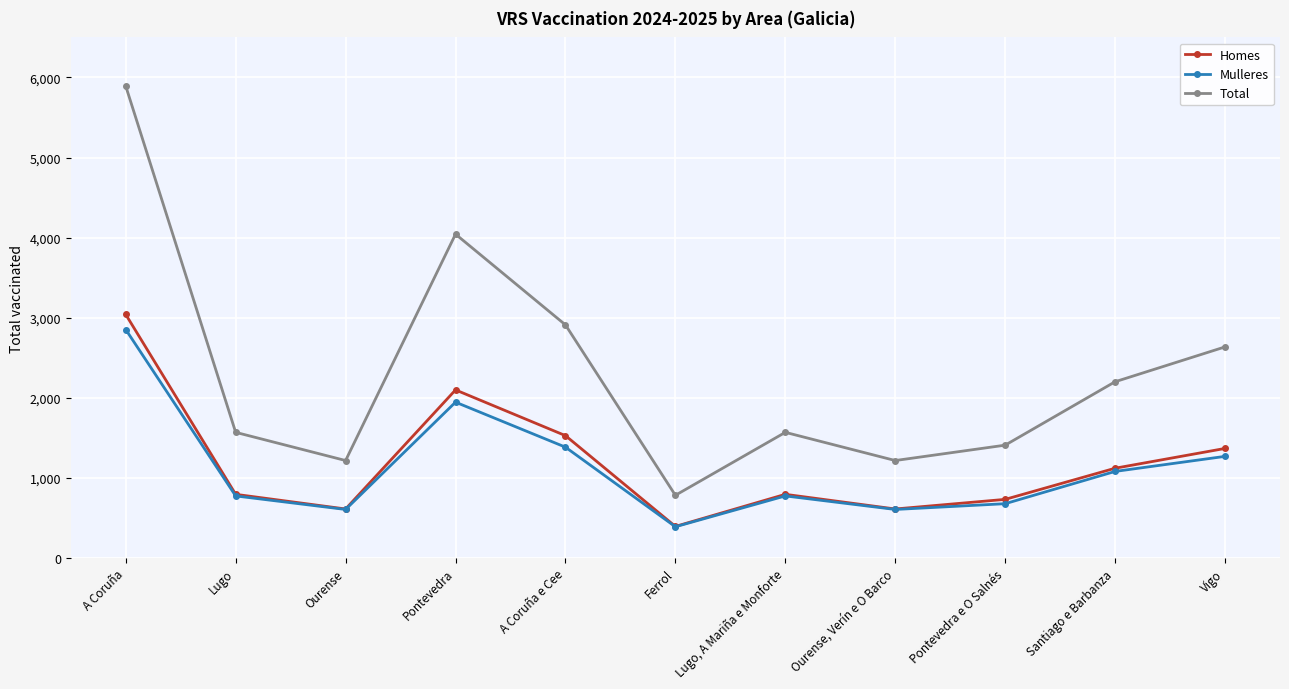

What is the difference between the maximum and second lowest values in the Homes series?

2429